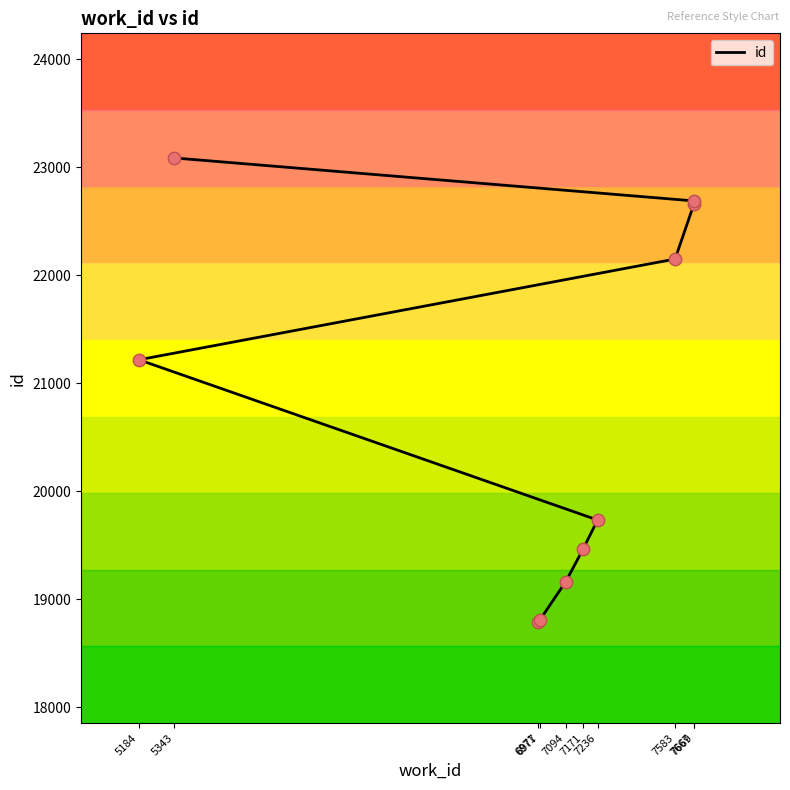

What is the ratio of the value at 7171 to the value at 7669?

0.9